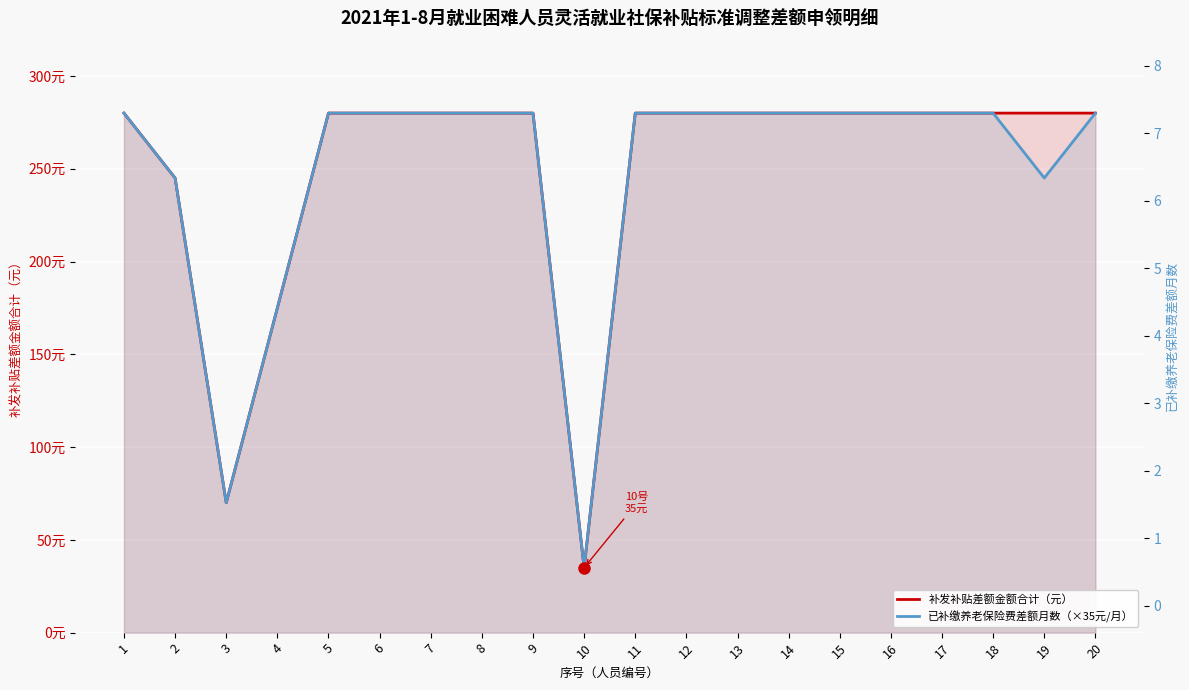

True or false: 已补缴养老保险费差额月数（×35元/月） and 补发补贴差额金额合计（元） cross at least once.

False